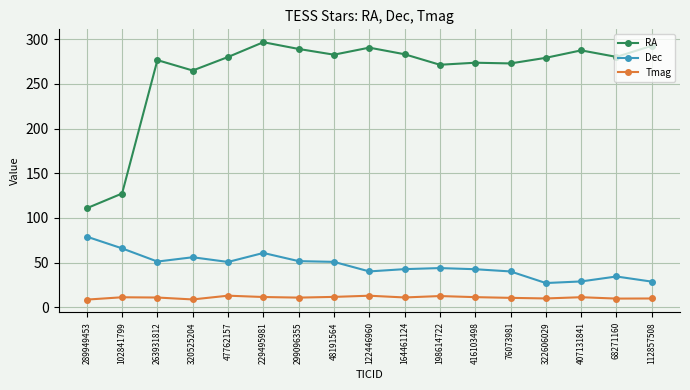

What is the greatest value displayed?

296.6